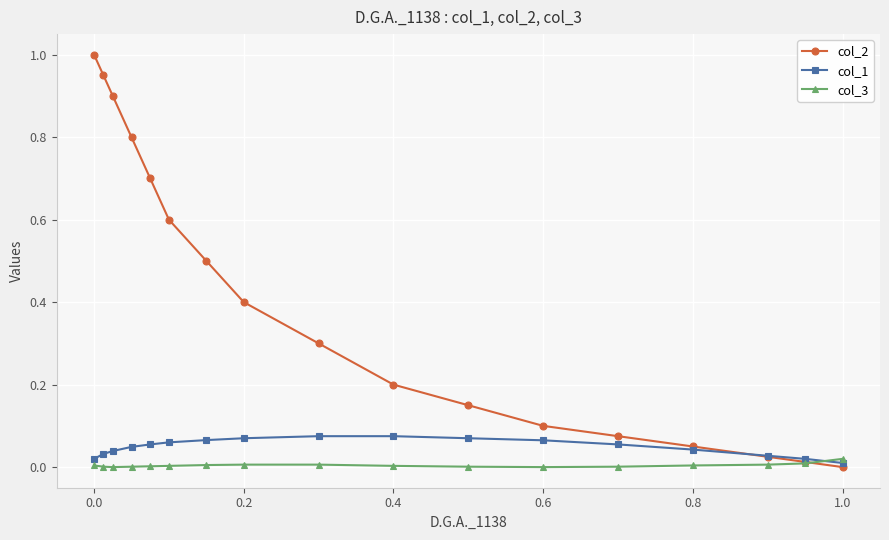

Where is col_2 nearest to the value 0?

1.0